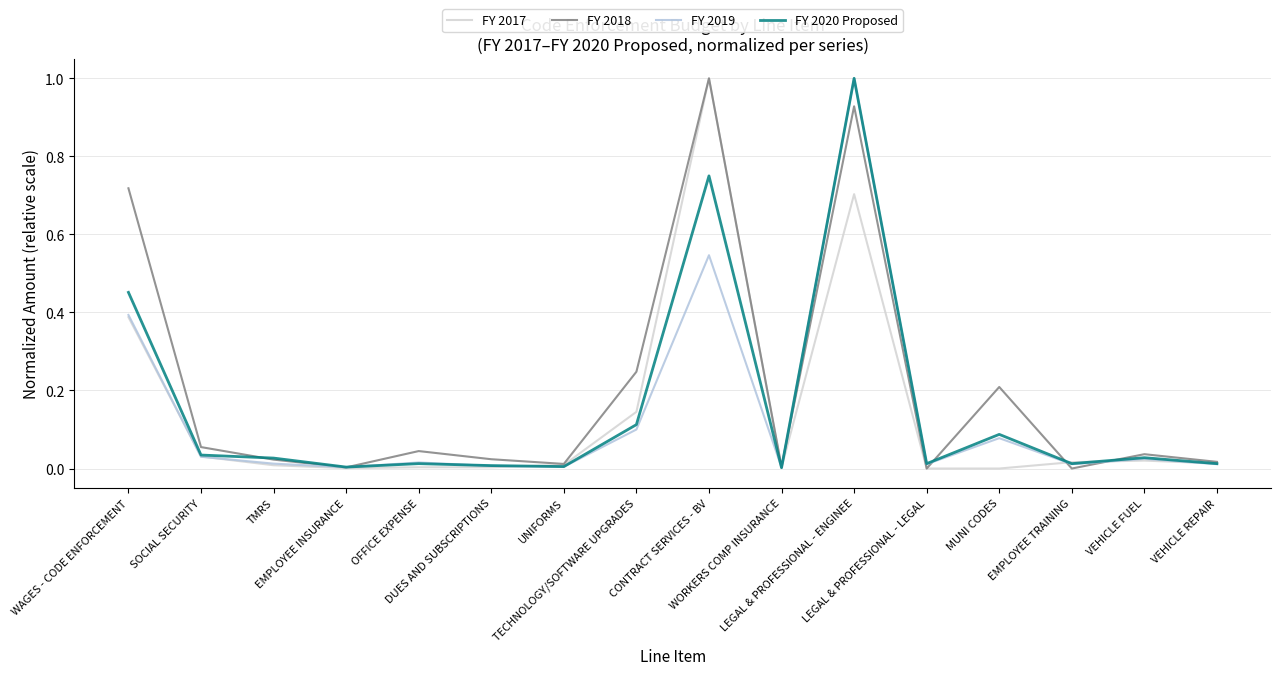

True or false: FY 2017 has a value of 0.0 at UNIFORMS.

True